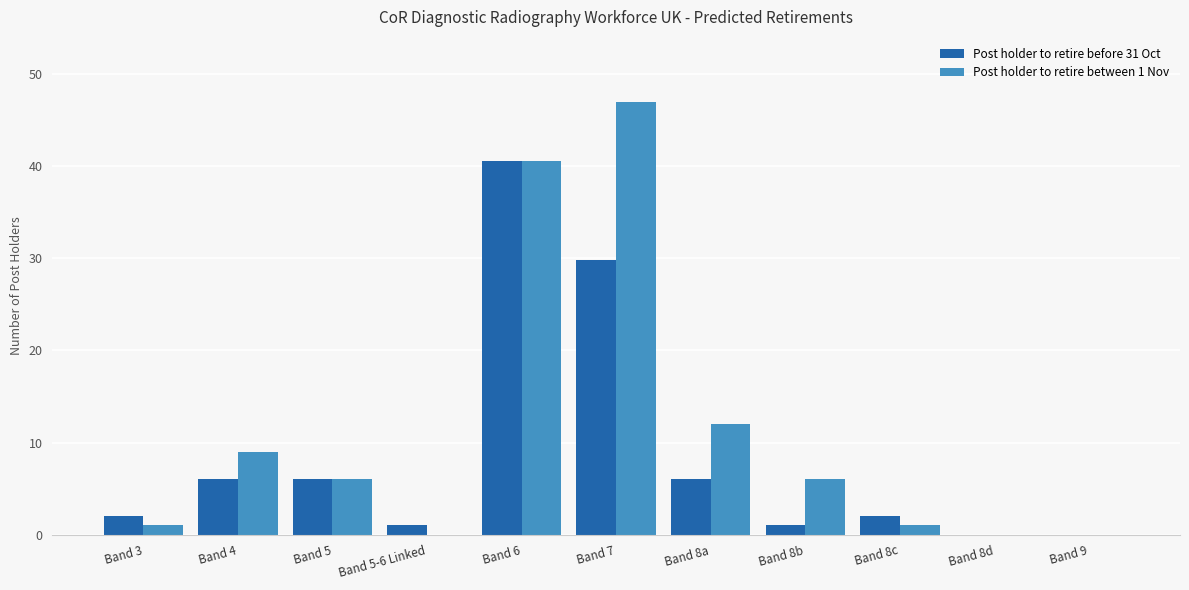

Reading left to right, extract all data points from this chart.

Post holder to retire before 31 Oct: Band 3=2.0	Band 4=6.0	Band 5=6.0	Band 5-6 Linked=1.0	Band 6=40.6	Band 7=29.8	Band 8a=6.0	Band 8b=1.0	Band 8c=2.0	Band 8d=0.0	Band 9=0.0
Post holder to retire between 1 Nov: Band 3=1.0	Band 4=9.0	Band 5=6.0	Band 5-6 Linked=0.0	Band 6=40.6	Band 7=47.0	Band 8a=12.0	Band 8b=6.0	Band 8c=1.0	Band 8d=0.0	Band 9=0.0